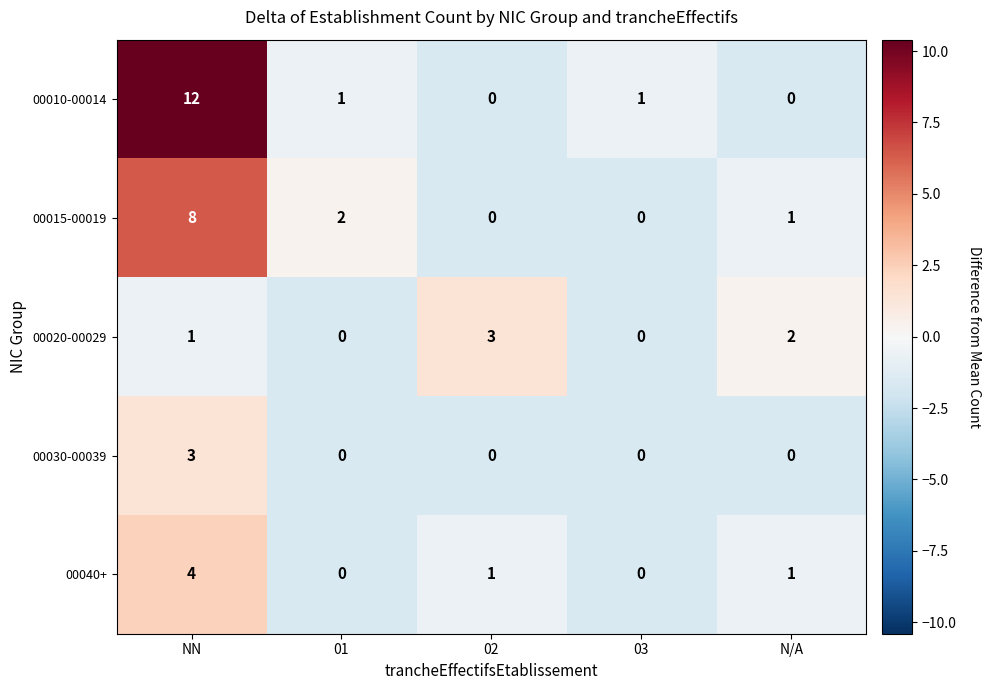

How many series are shown in this chart?

5